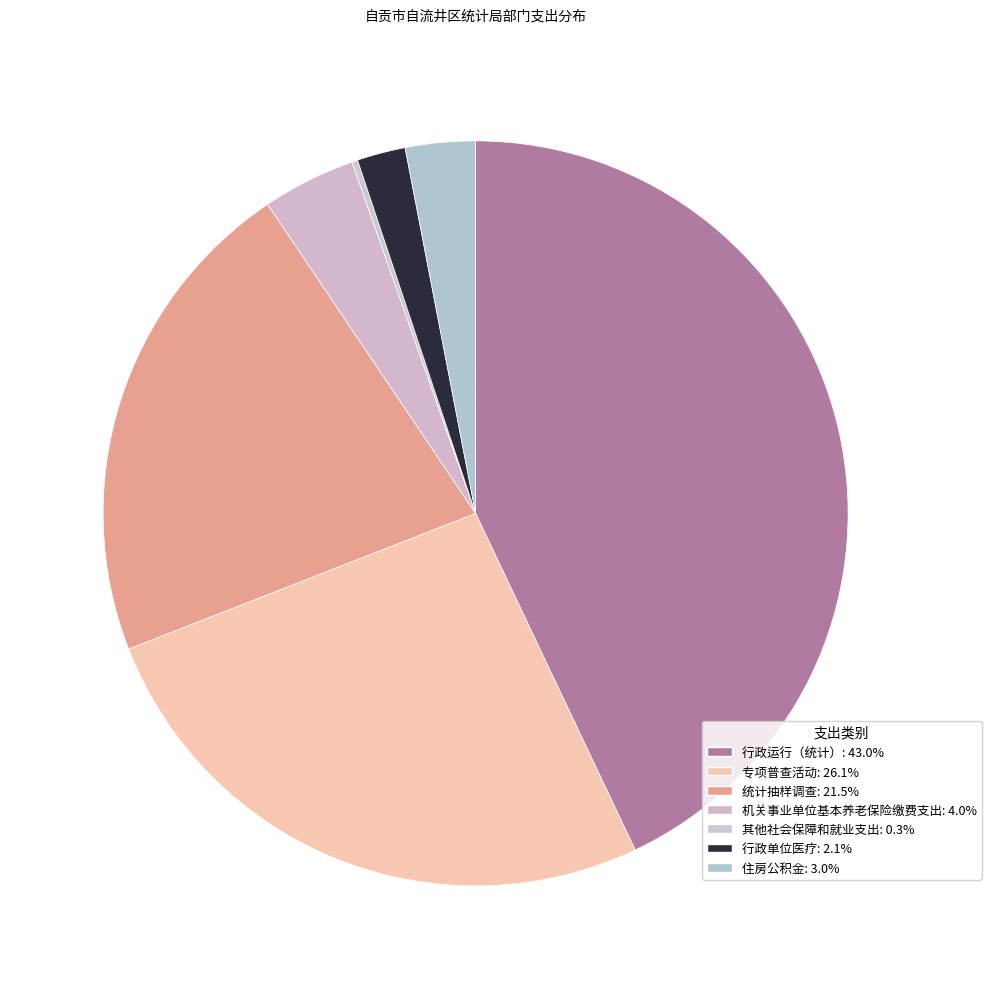

To the nearest percent, what is the average slice percentage?

14%